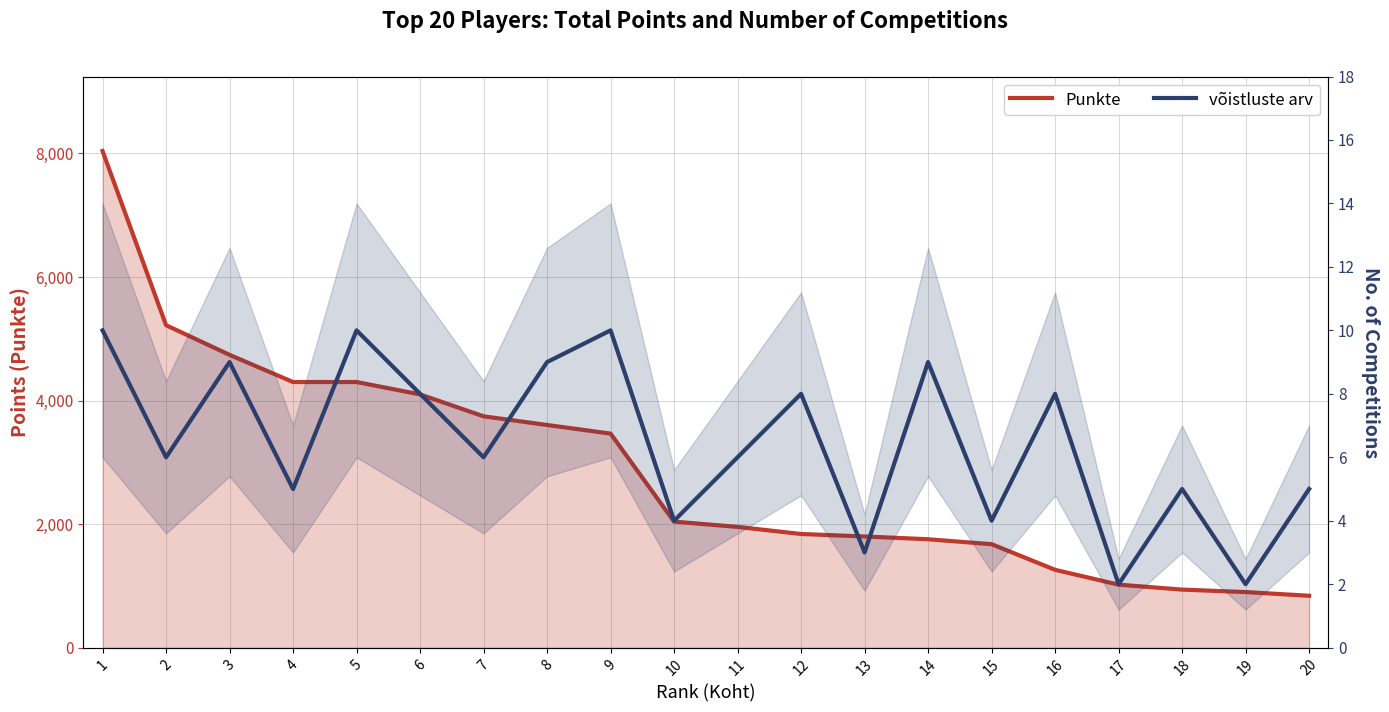

Reading right to left, list all the values displayed in this chart.

Punkte: 840	900	940	1020	1260	1675	1755	1800	1840	1955	2040	3465	3605	3745	4100	4300	4300	4740	5220	8040
võistluste arv: 5	2	5	2	8	4	9	3	8	6	4	10	9	6	8	10	5	9	6	10